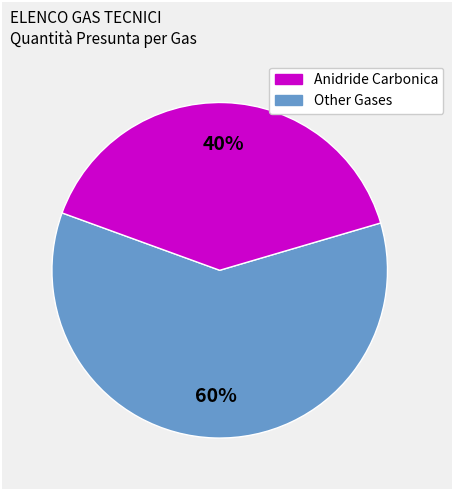

To the nearest percent, what is the difference between the largest and smallest slice percentages?

20%